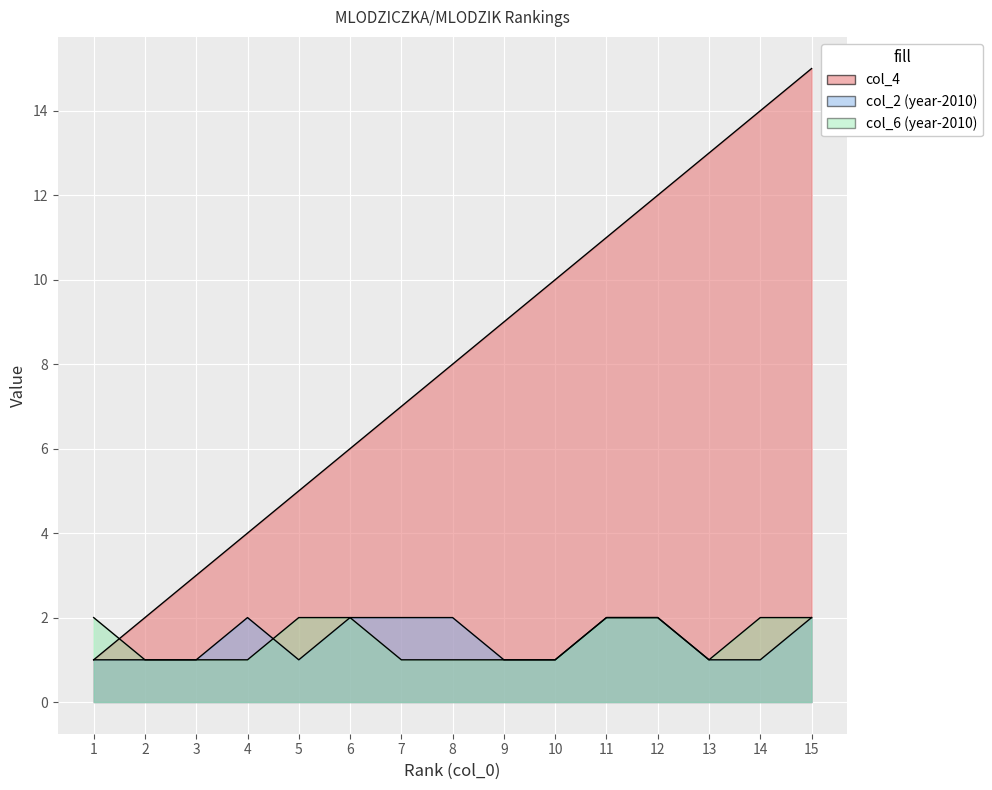

Rank the categories by col_2 value from highest to lowest.

4, 6, 7, 8, 11, 12, 15, 1, 2, 3, 5, 9, 10, 13, 14